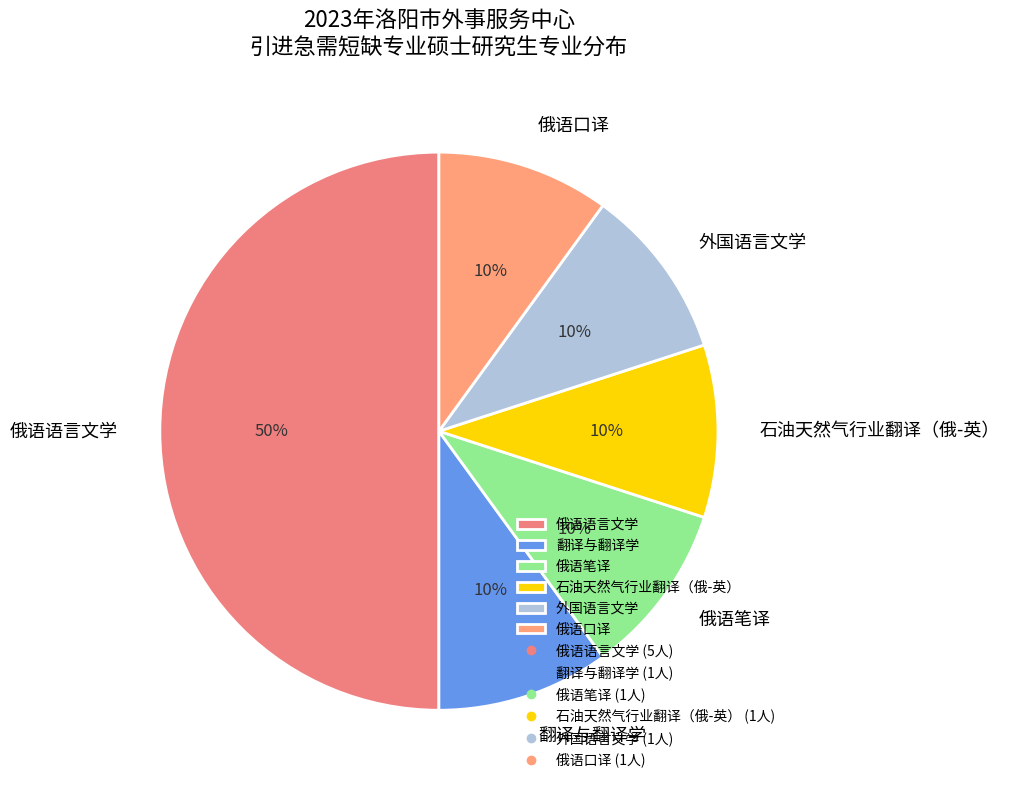

Does 翻译与翻译学 account for over 50% of the chart?

No